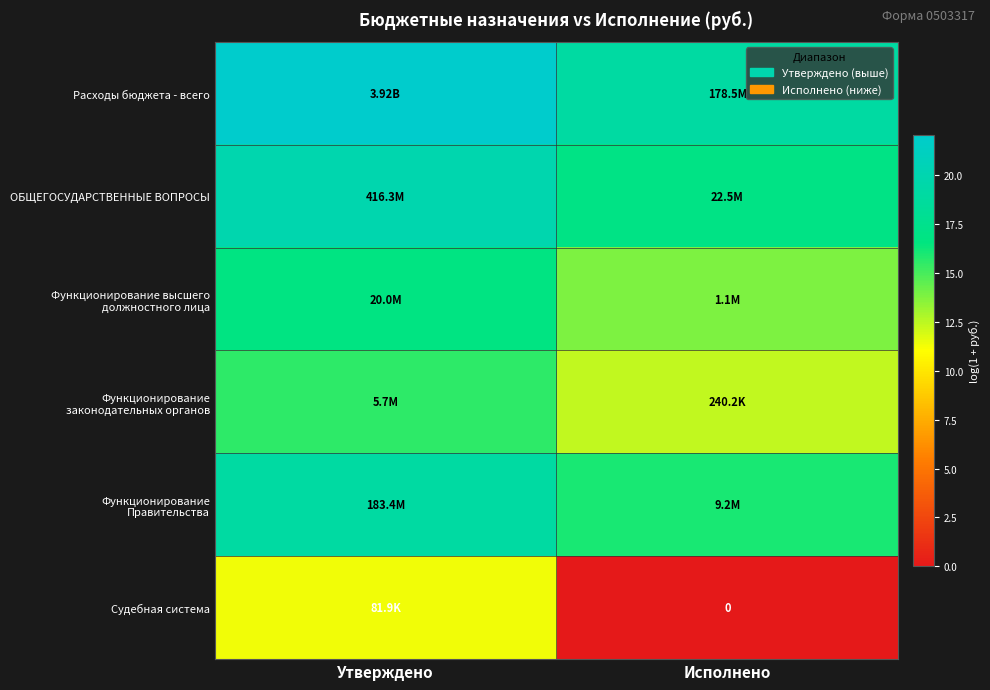

At which label does ОБЩЕГОСУДАРСТВЕННЫЕ ВОПРОСЫ reach its peak?

Утверждено